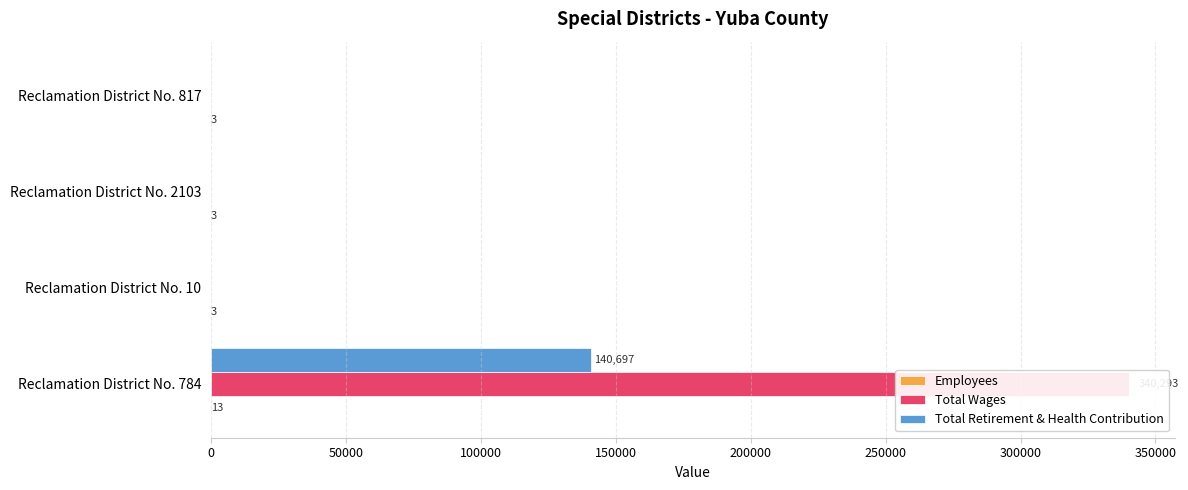

The Total Retirement & Health Contribution series shows 59733 at Reclamation District No. 10. True or false?

False